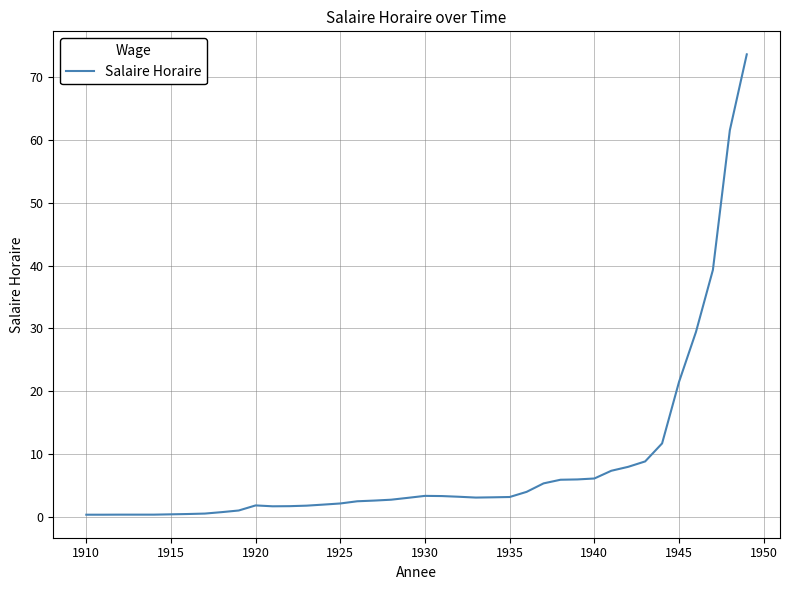

How many series are shown in this chart?

1